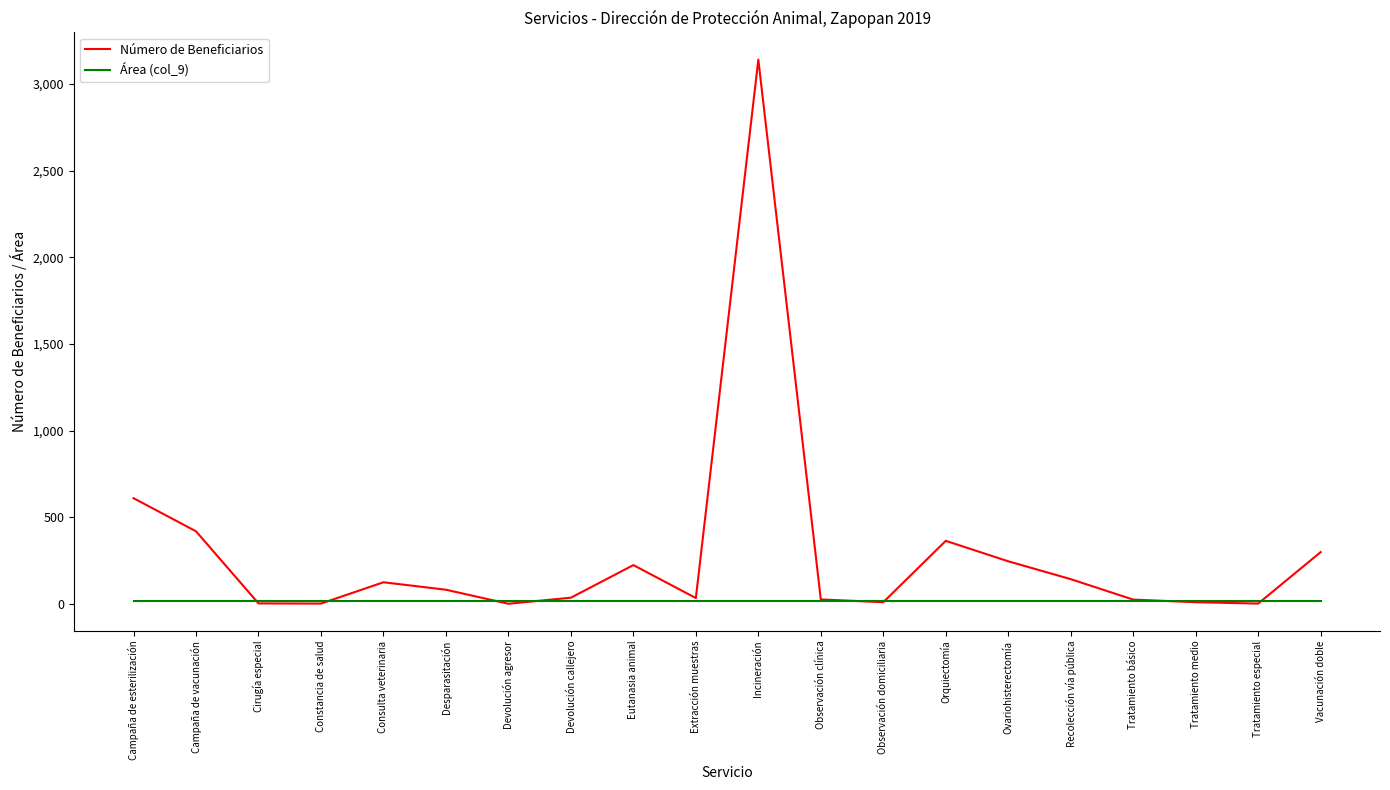

What is the total value across all series at Tratamiento básico?

40